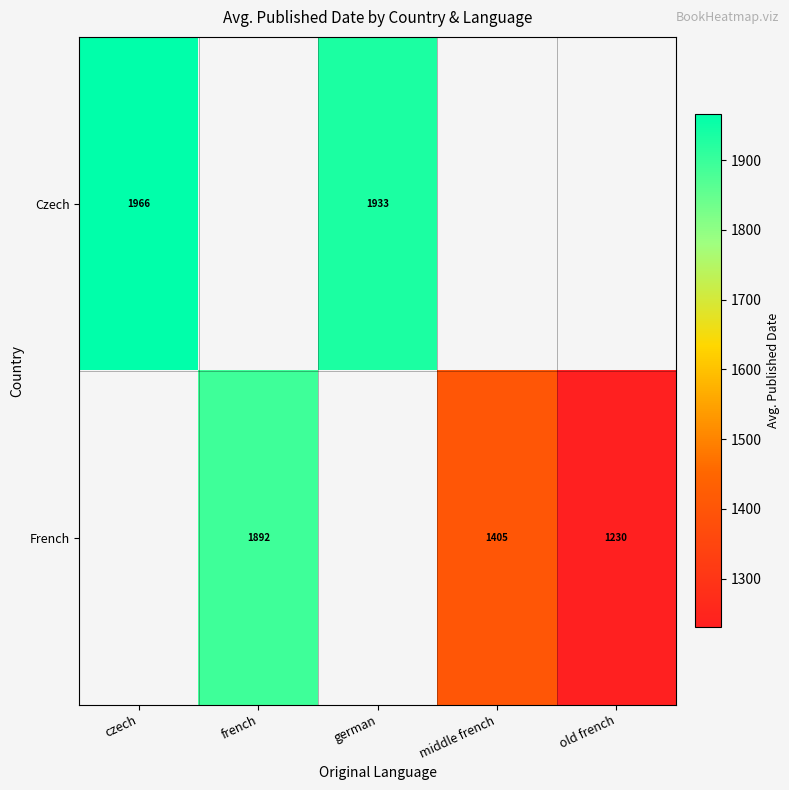

Rank the series by their maximum value, from highest to lowest.

Czech, French